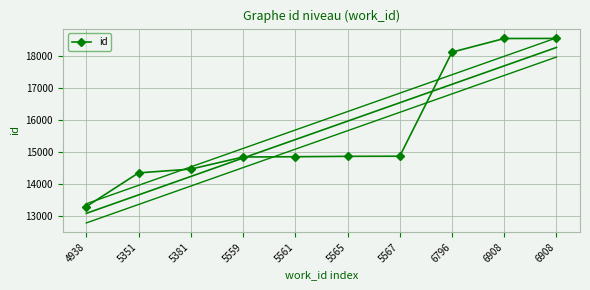

Reading right to left, list all the values displayed in this chart.

18564	18562	18135	14876	14872	14860	14851	14472	14354	13298